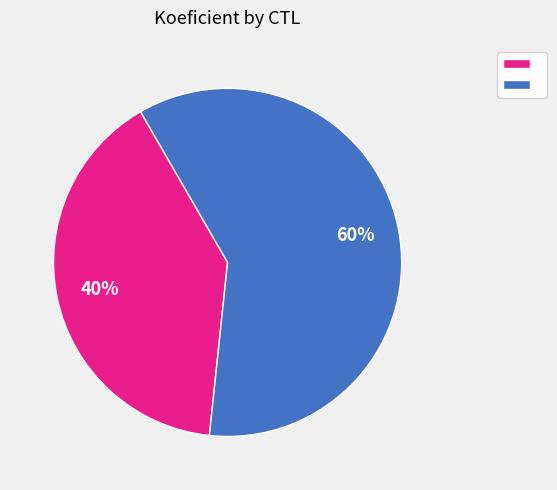

How many slices are in this pie chart?

2